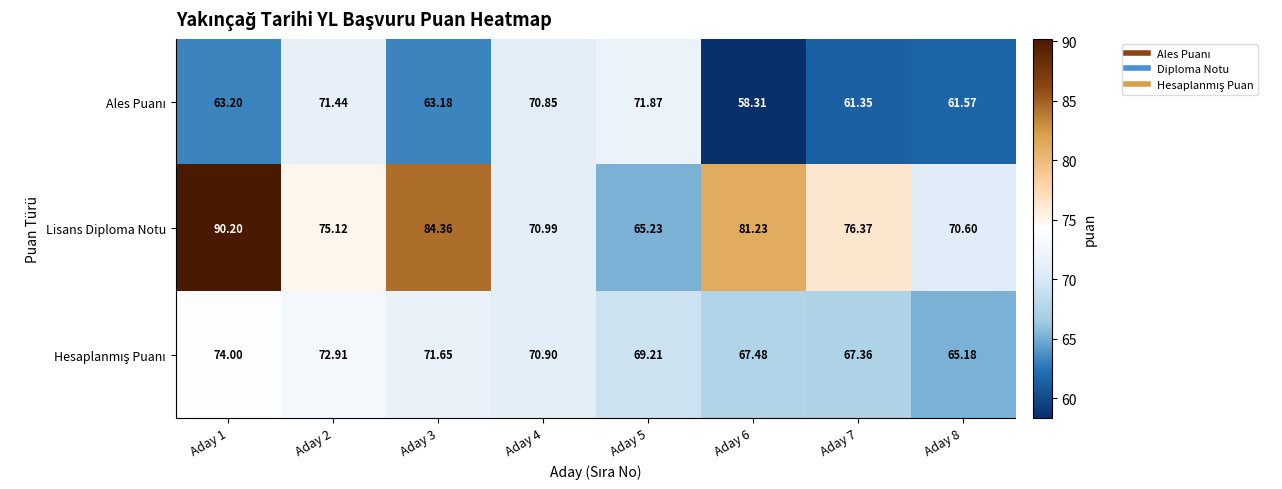

Which series has the largest total across all categories?

Lisans Diploma Notu